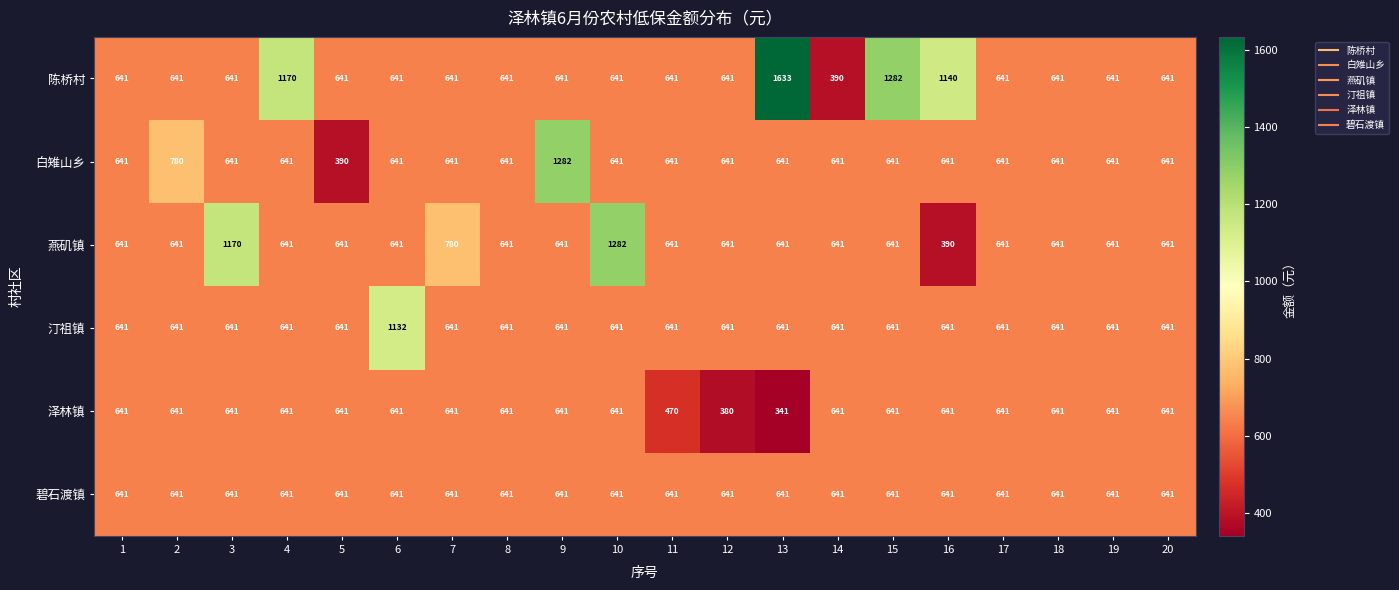

Read the 燕矶镇 value at 6, to the nearest 100.

600